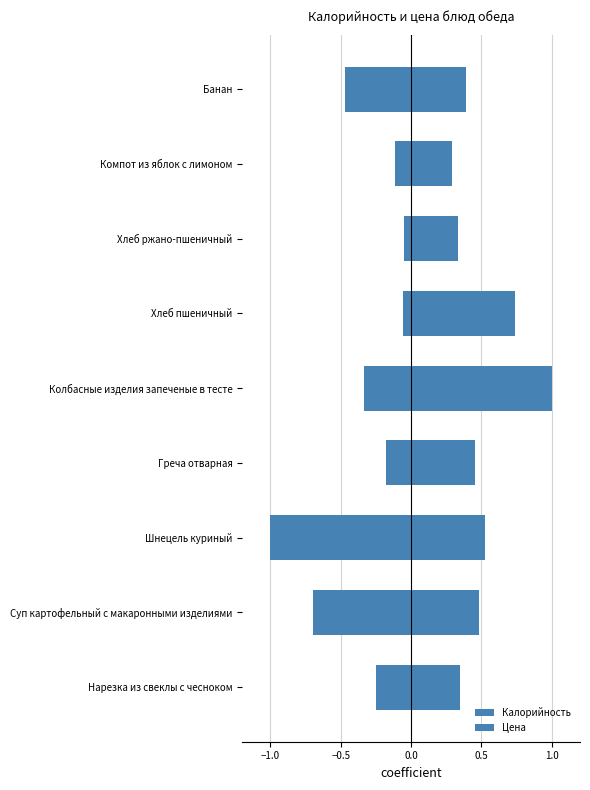

The Цена series shows -0.8 at Банан. True or false?

False